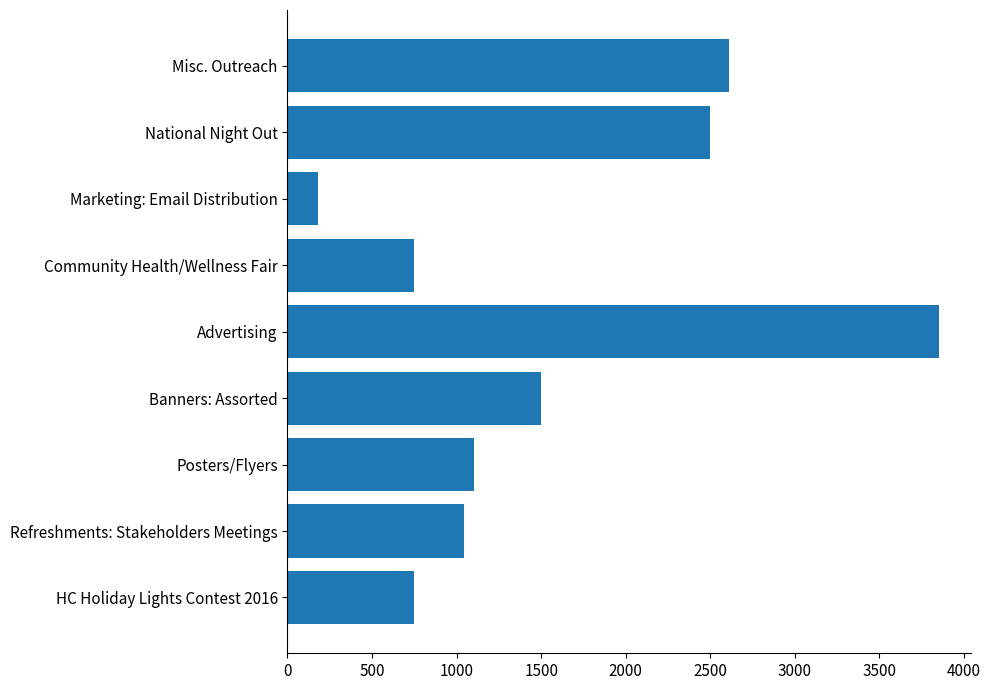

Is it true that the value at Banners: Assorted is 1500?

True